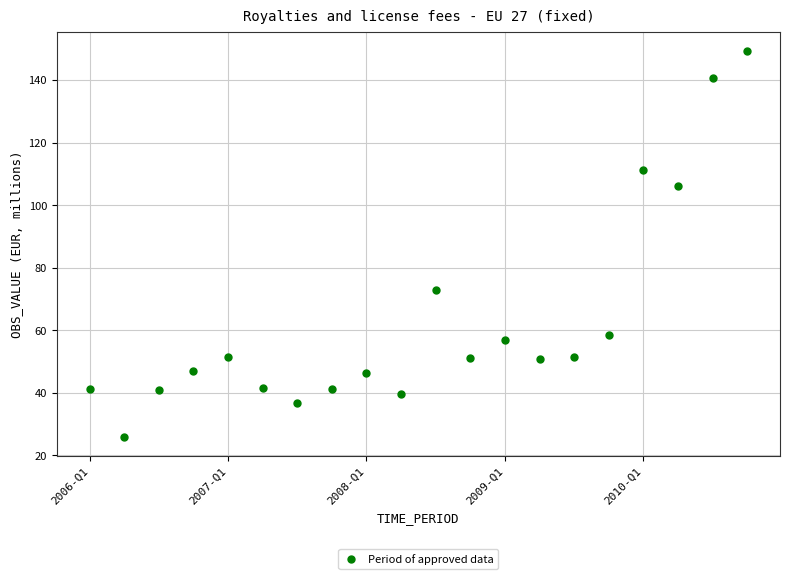

What is the range of Y values (max minus min)?

123.2